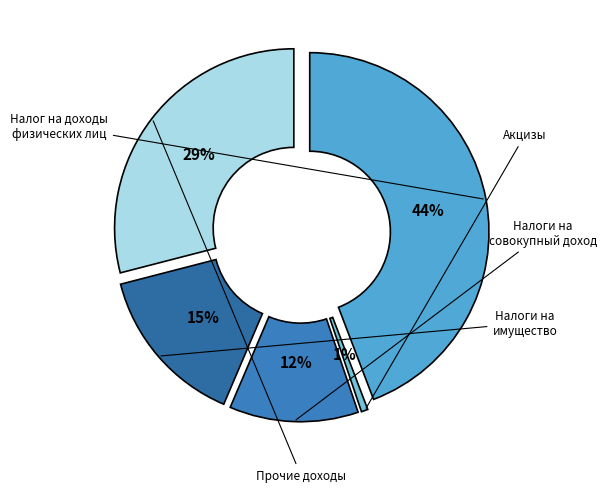

What is the largest slice in the pie chart?

Налог на доходы
физических лиц